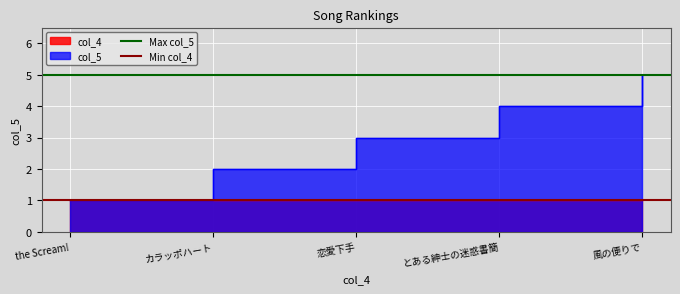

Which category has the lowest value in the Min col_4 series?

the Scream!